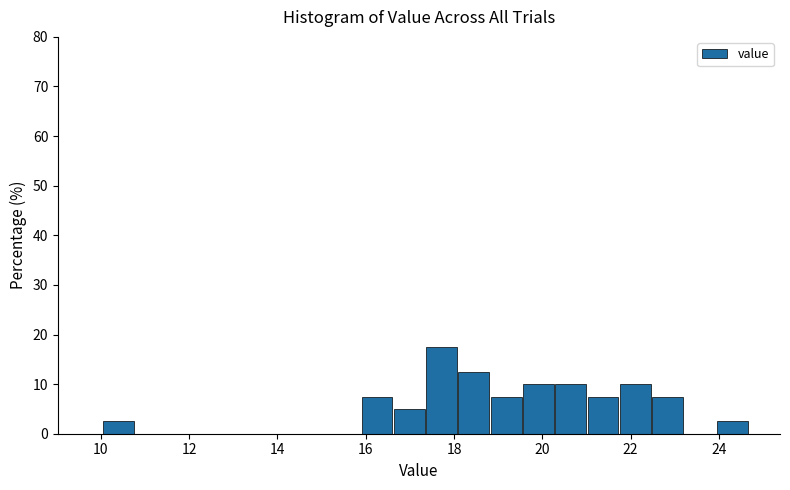

Around what value on the x-axis is the tallest bar? Give the approximate position of its centre, as read against the axis.

17.8